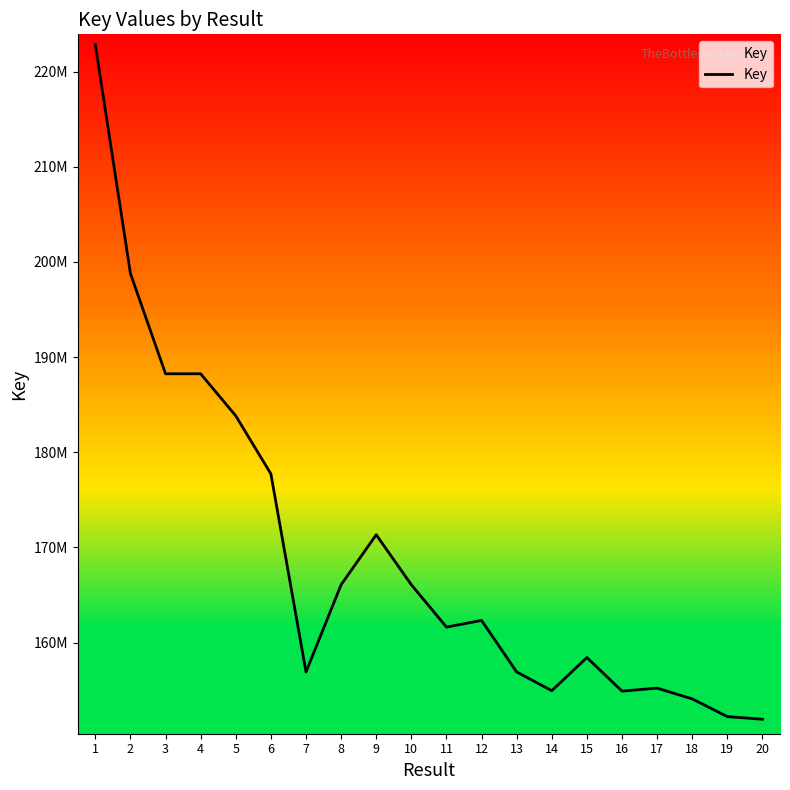

Where is the data nearest to the value 187364443?

3